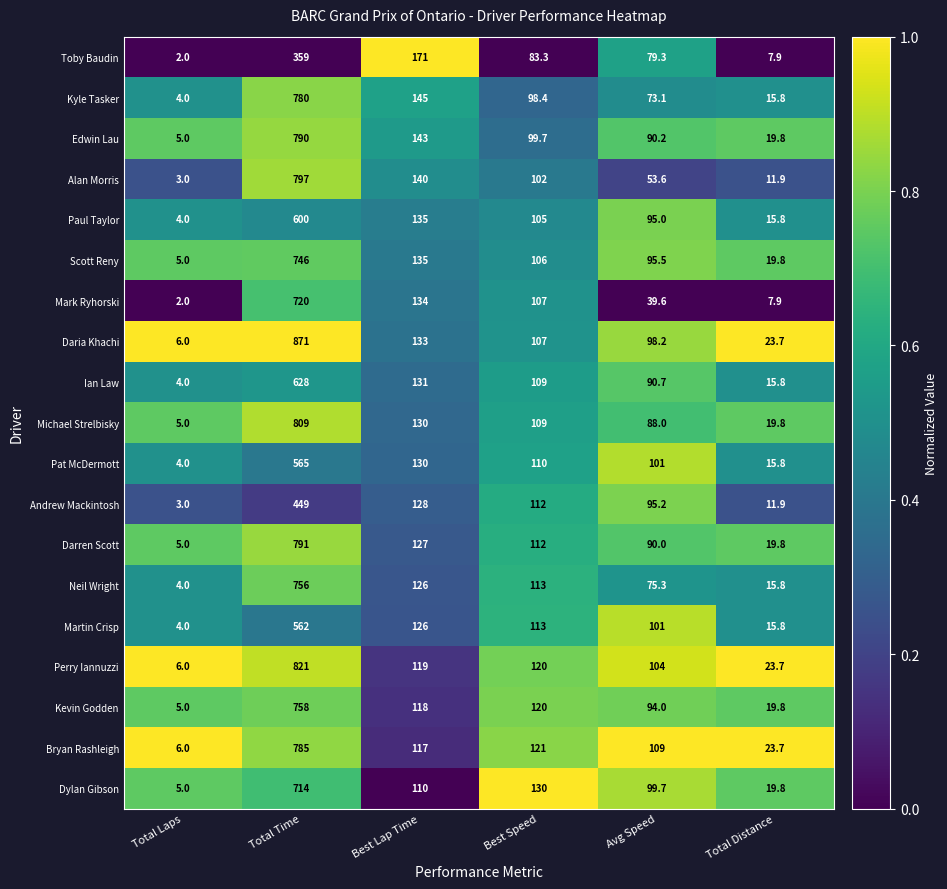

Rank the series by their maximum value, from lowest to highest.

Toby Baudin, Andrew Mackintosh, Martin Crisp, Pat McDermott, Paul Taylor, Ian Law, Dylan Gibson, Mark Ryhorski, Scott Reny, Neil Wright, Kevin Godden, Kyle Tasker, Bryan Rashleigh, Edwin Lau, Darren Scott, Alan Morris, Michael Strelbisky, Perry Iannuzzi, Daria Khachi